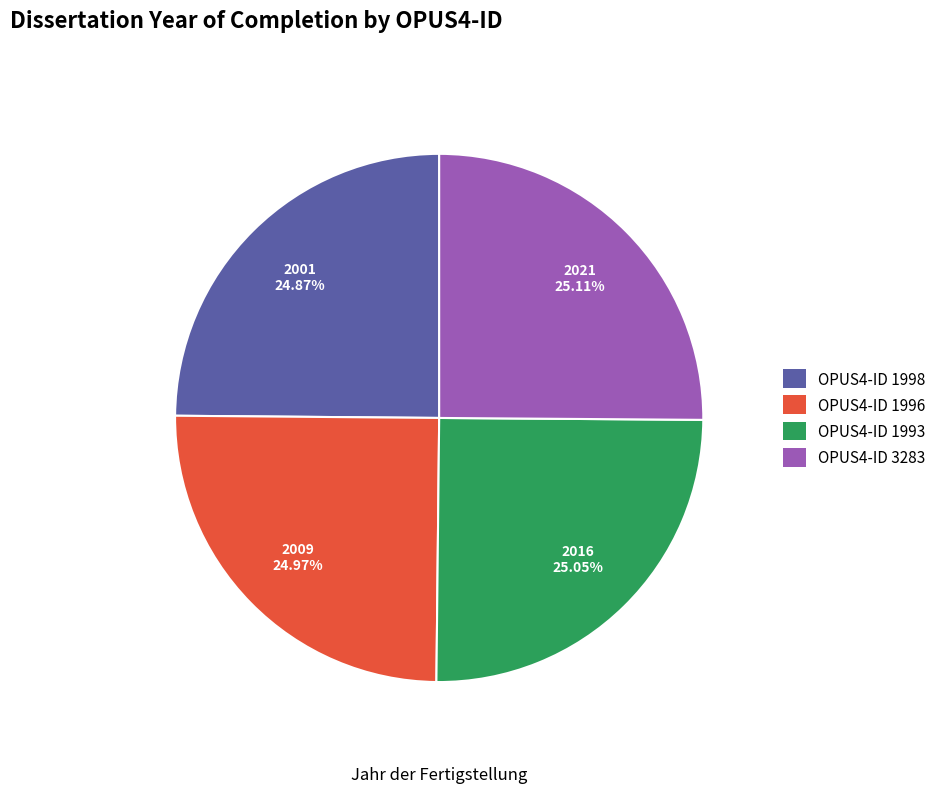

Is there any slice that represents more than half of the pie?

No